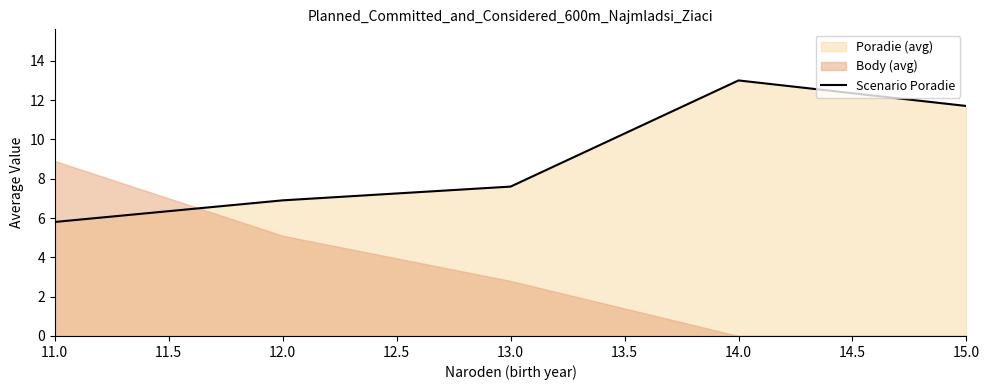

True or false: Scenario Poradie has a value of 13.1 at 13.0.

False